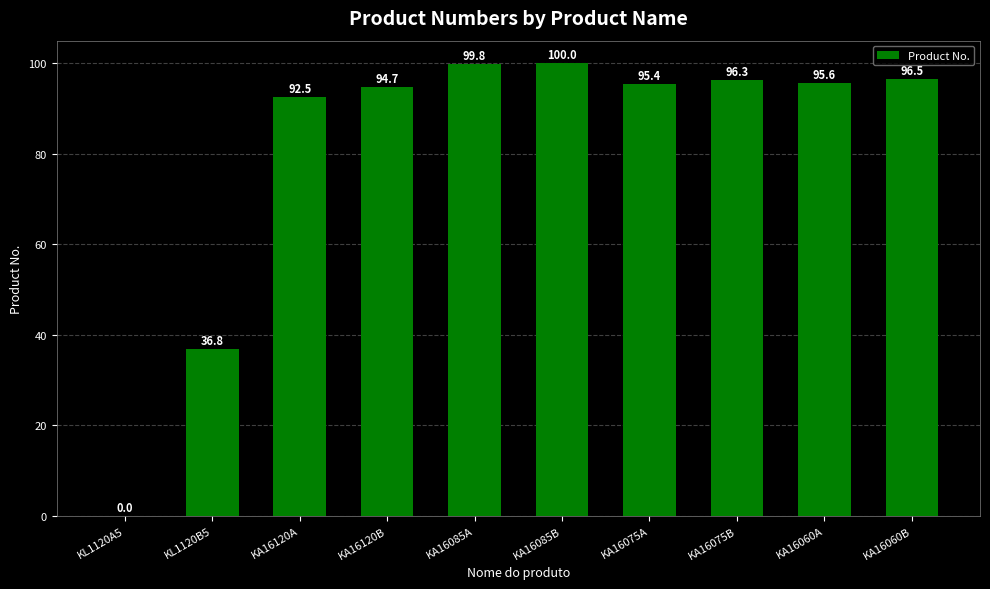

Are the bars horizontal?

No